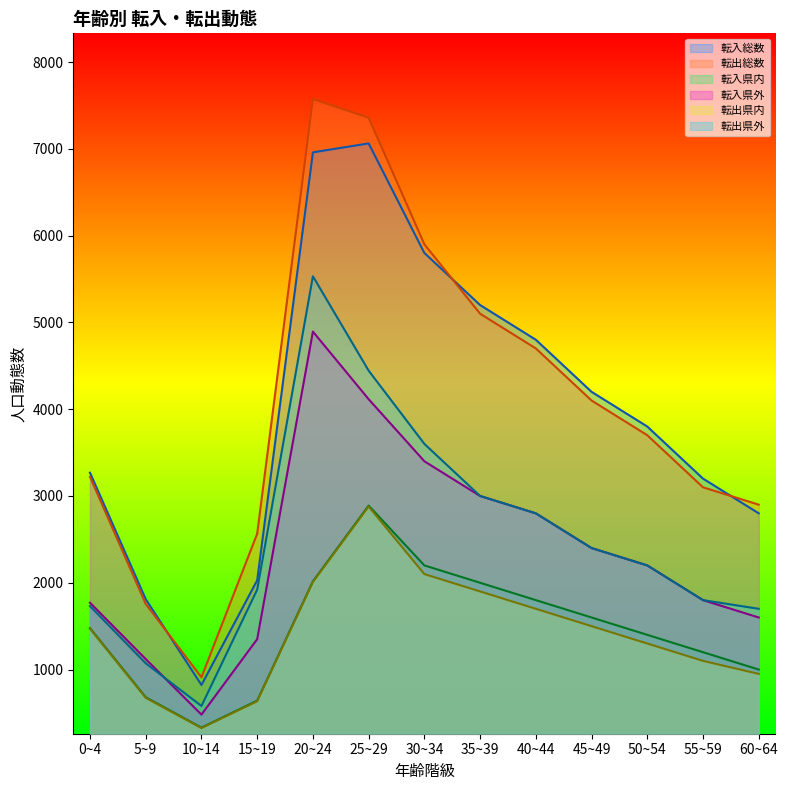

True or false: 転入総数 and 転入県内 cross at least once.

False